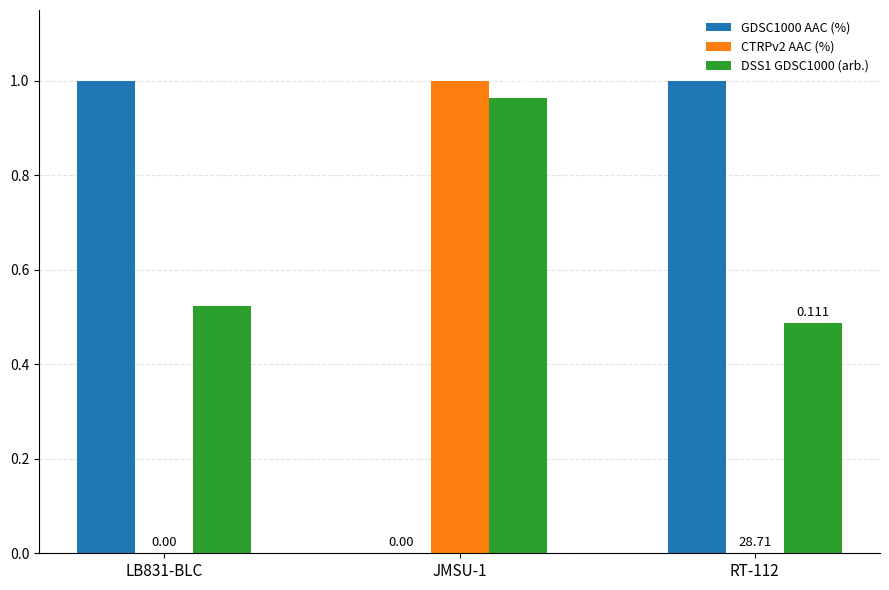

Which series has the widest spread of values?

GDSC1000 AAC (%)